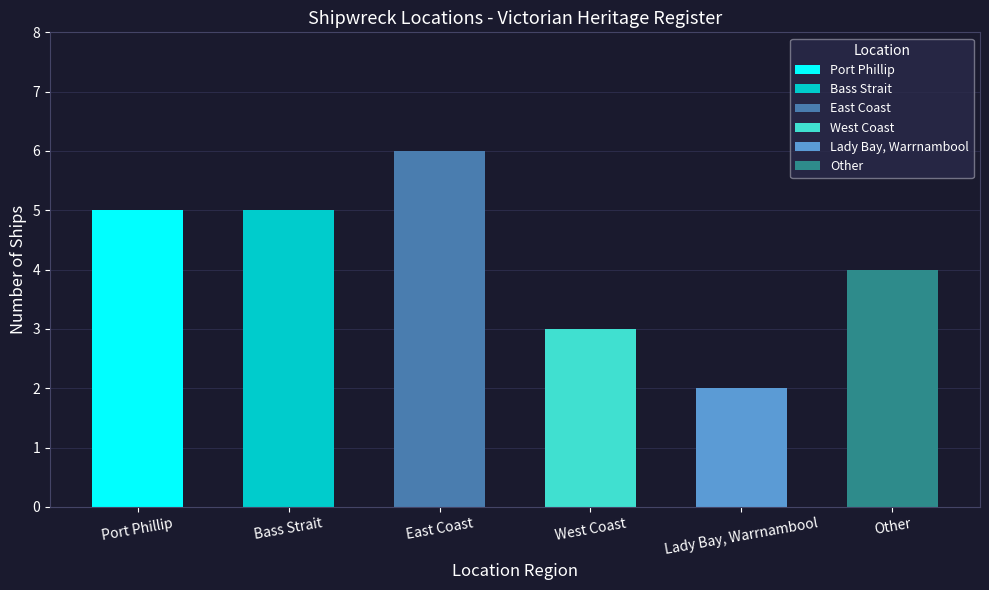

What is the sum of the values at Bass Strait and Other?

9